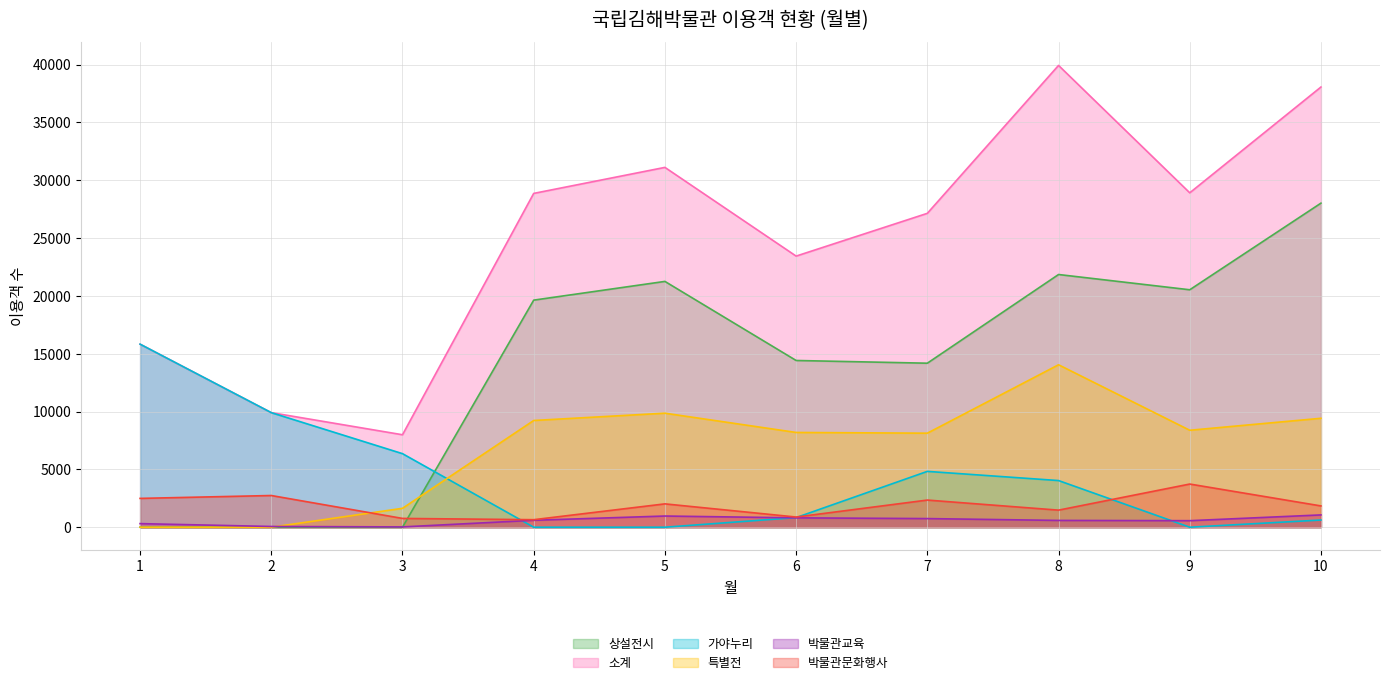

Which has a higher value, 4 or 1?

4